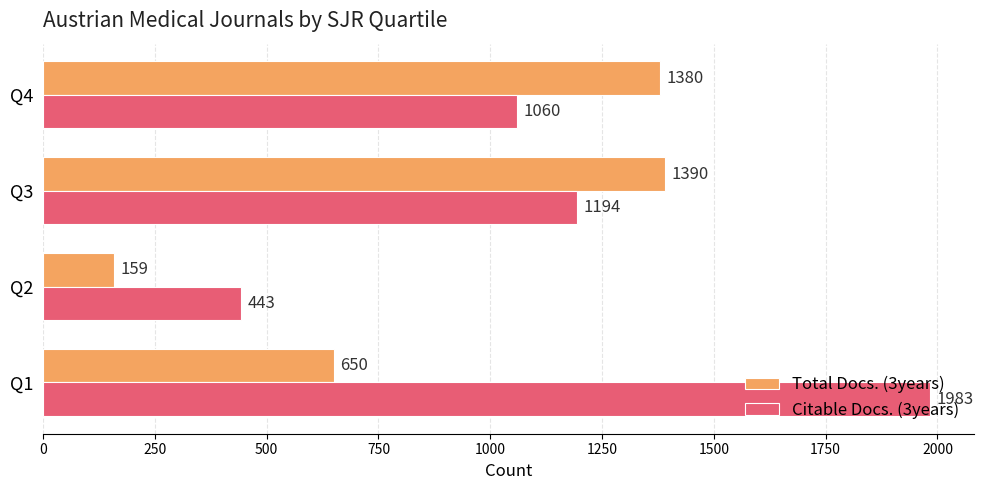

What is the difference between the second highest and minimum values in the Total Docs. (3years) series?

1221